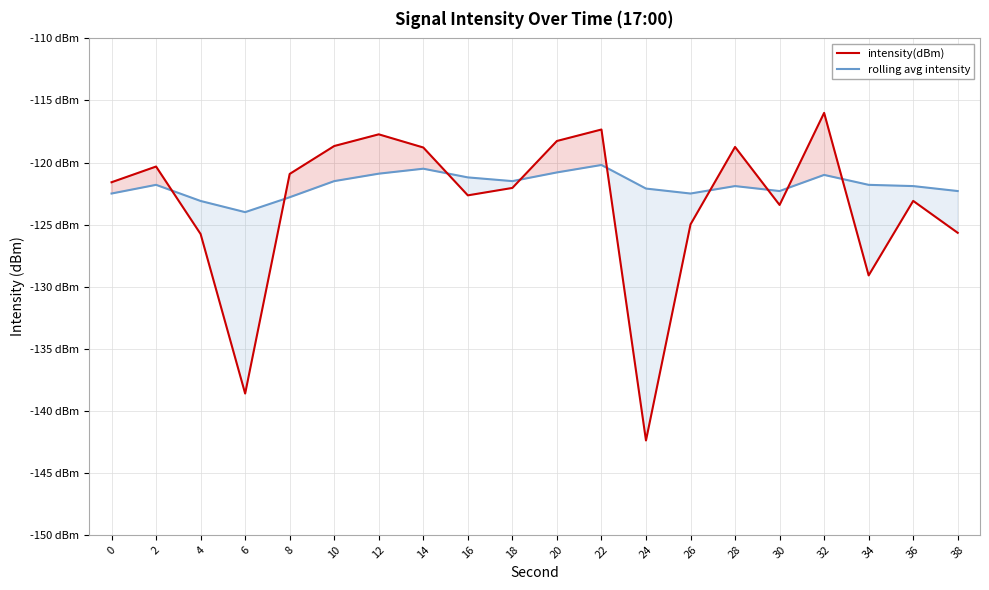

Is it true that rolling avg intensity equals -60.3 at 16?

False